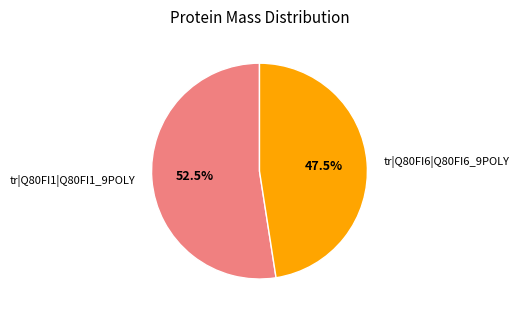

Which slice is the largest?

tr|Q80FI1|Q80FI1_9POLY